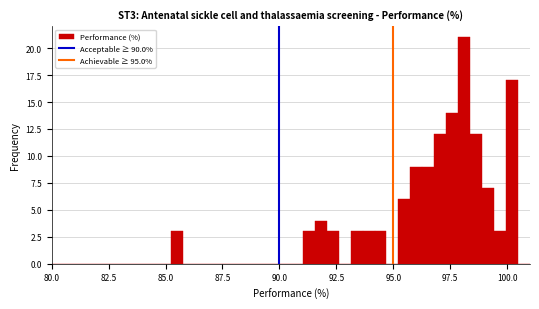

Read against the x-axis, roughly where is the centre of the tallest bar?

98.0